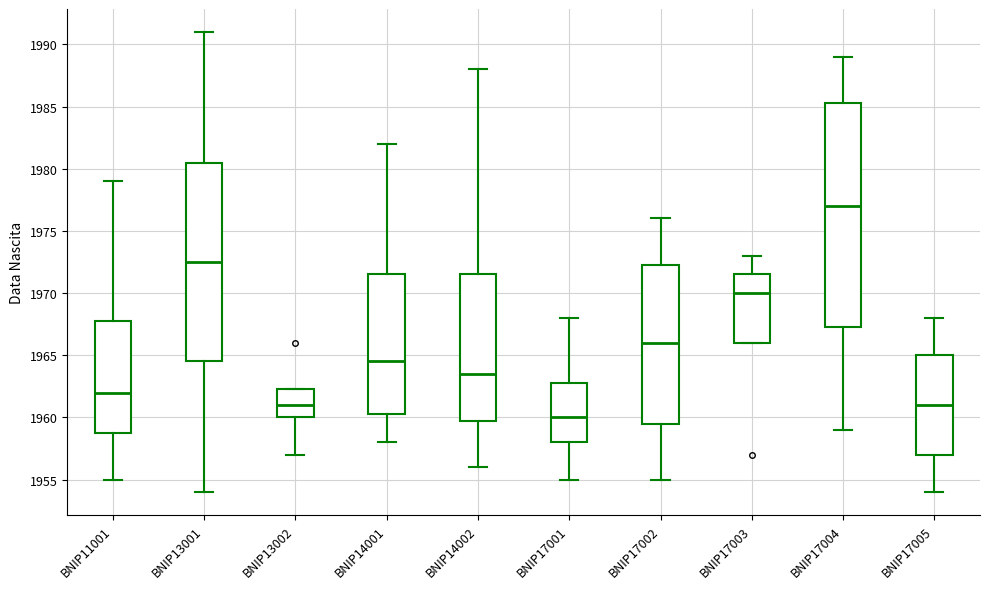

Reading left to right, transcribe this box plot: for each box, give where its median line is, the range the box spans, and where its two whiskers end, as read against the y-axis. The values are not printed on the chart, so give them approximately, as read against the axis.

BNIP11001: median 1962.0, box 1959.0 to 1968.0, whiskers 1955.0 to 1979.0
BNIP13001: median 1972.5, box 1964.5 to 1980.5, whiskers 1954.0 to 1991.0
BNIP13002: median 1961.0, box 1960.0 to 1962.5, whiskers 1957.0 to 1962.5
BNIP14001: median 1964.5, box 1960.5 to 1971.5, whiskers 1958.0 to 1982.0
BNIP14002: median 1963.5, box 1960.0 to 1971.5, whiskers 1956.0 to 1988.0
BNIP17001: median 1960.0, box 1958.0 to 1963.0, whiskers 1955.0 to 1968.0
BNIP17002: median 1966.0, box 1959.5 to 1972.5, whiskers 1955.0 to 1976.0
BNIP17003: median 1970.0, box 1966.0 to 1971.5, whiskers 1966.0 to 1973.0
BNIP17004: median 1977.0, box 1967.5 to 1985.5, whiskers 1959.0 to 1989.0
BNIP17005: median 1961.0, box 1957.0 to 1965.0, whiskers 1954.0 to 1968.0